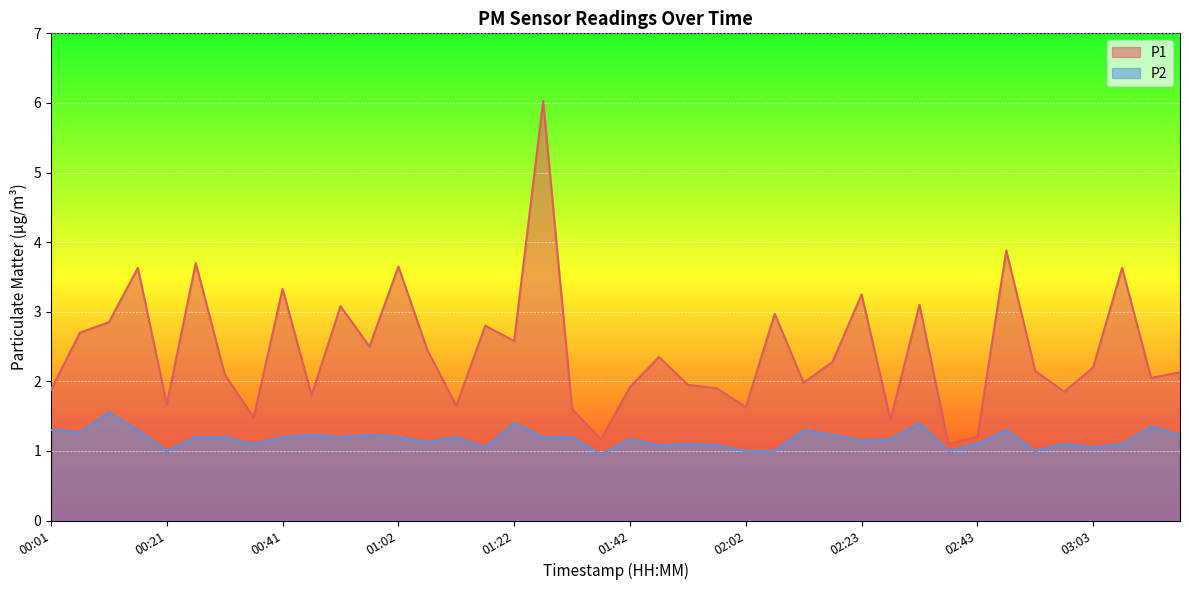

Does the chart display data point markers on the line(s)?

No